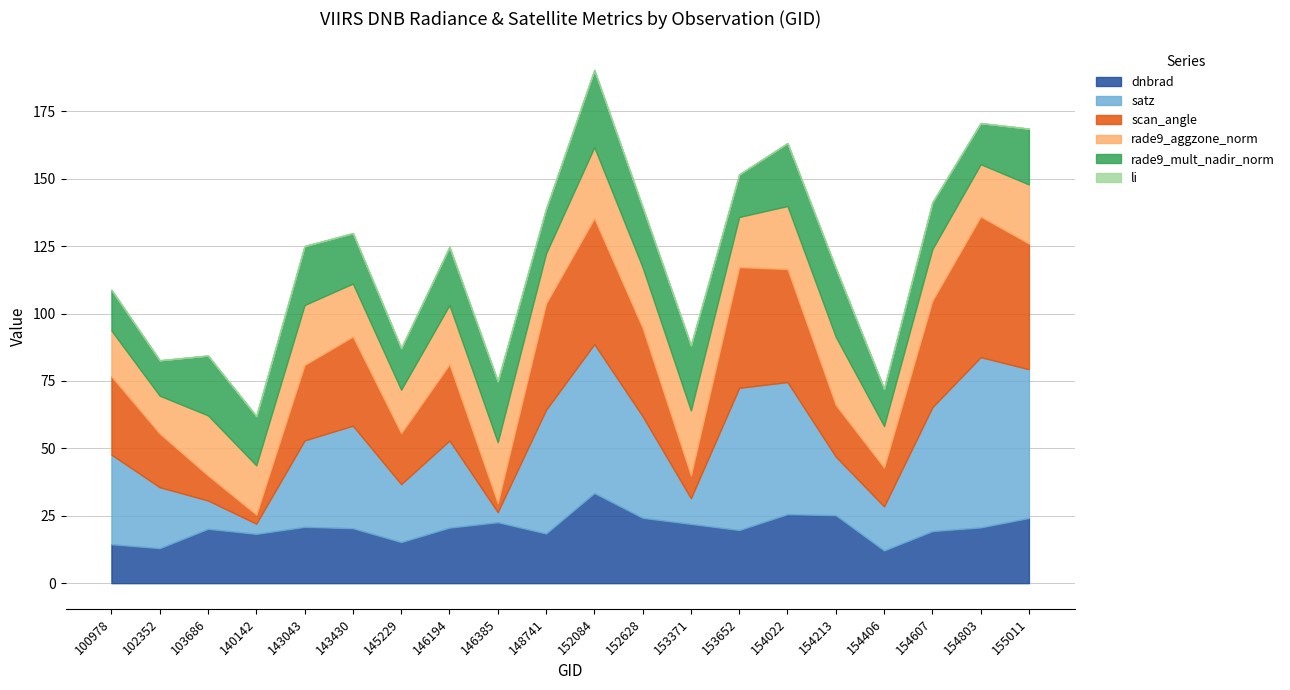

Where is satz nearest to the value 33?

100978